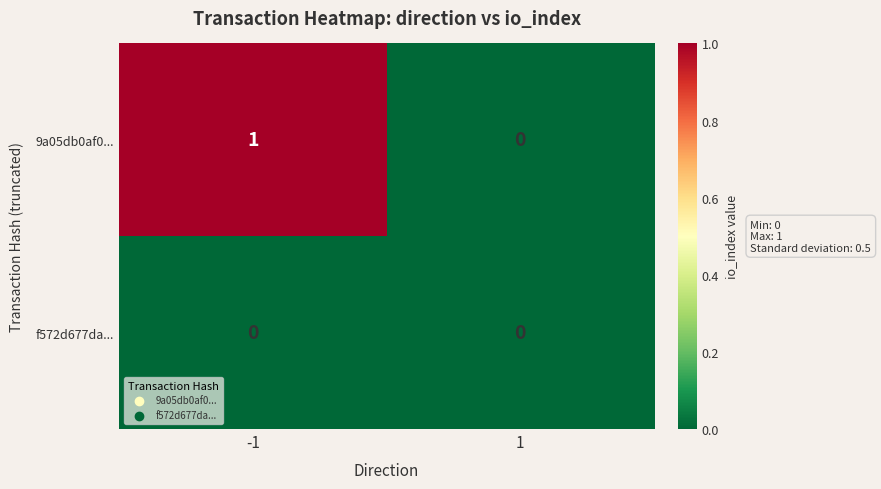

Which series has the widest spread of values?

9a05db0af0...